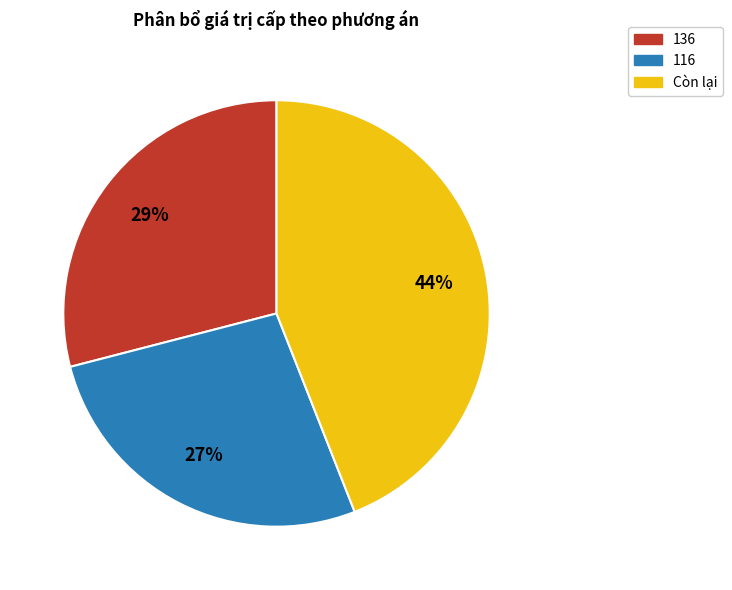

To the nearest percent, what is the average slice percentage?

33%